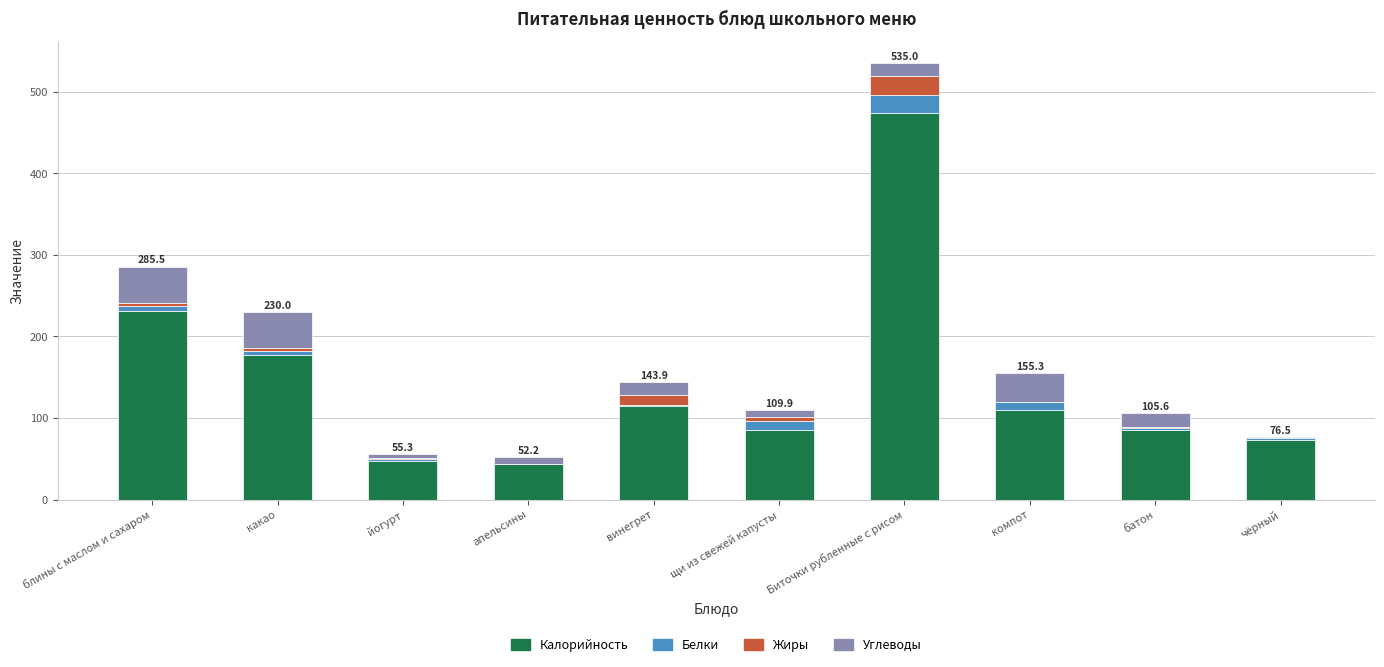

Where is Калорийность nearest to the value 258?

блины с маслом и сахаром